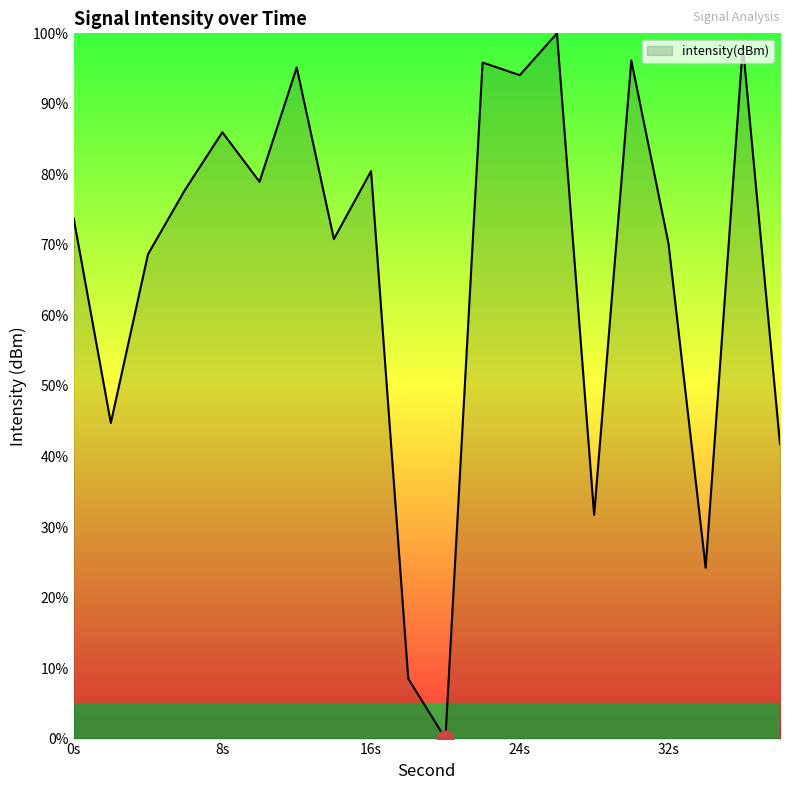

What is the difference between the maximum and minimum values?

100.0